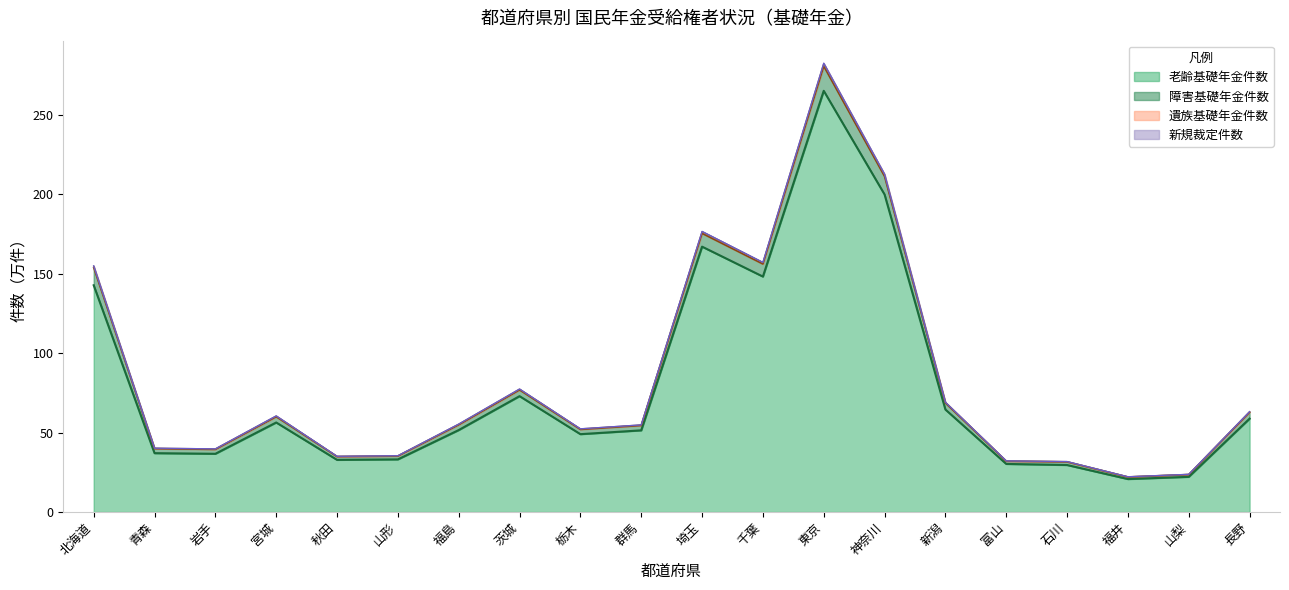

True or false: 障害基礎年金件数 and 遺族基礎年金件数 intersect in this chart.

False